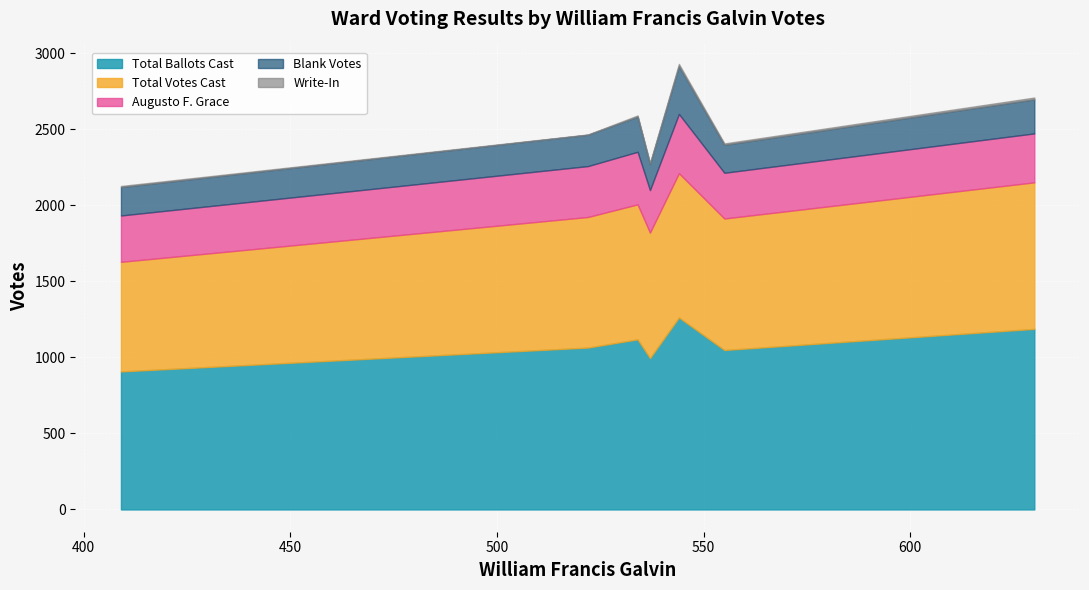

What is the lowest value of the Total Ballots Cast series?

908